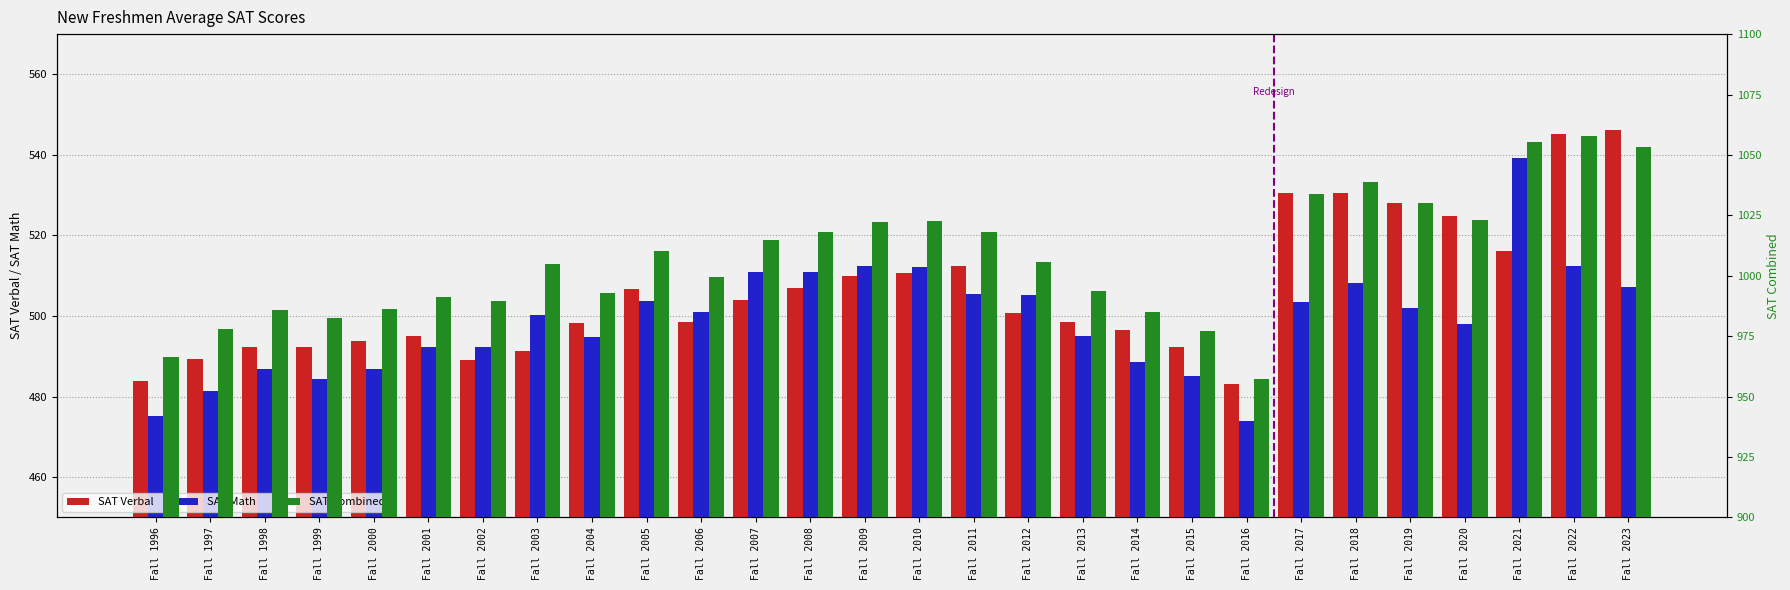

How many bars are there in total?

84